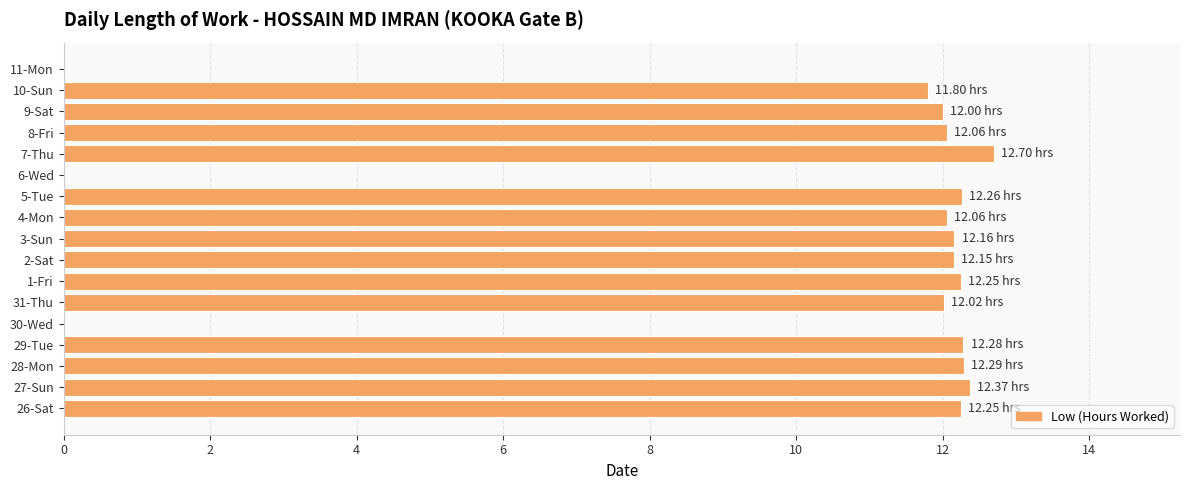

How many categories are shown in the chart?

17